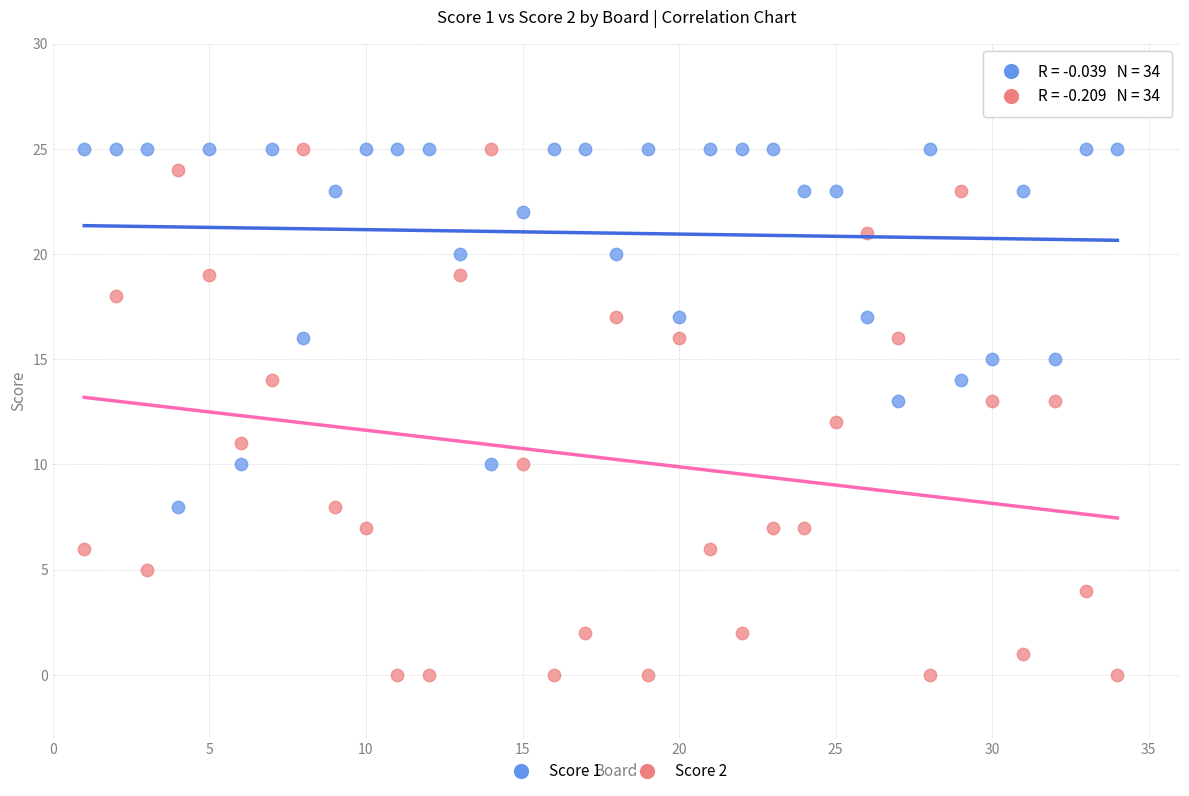

What is the X range (max minus min) for the scatter plot?

33